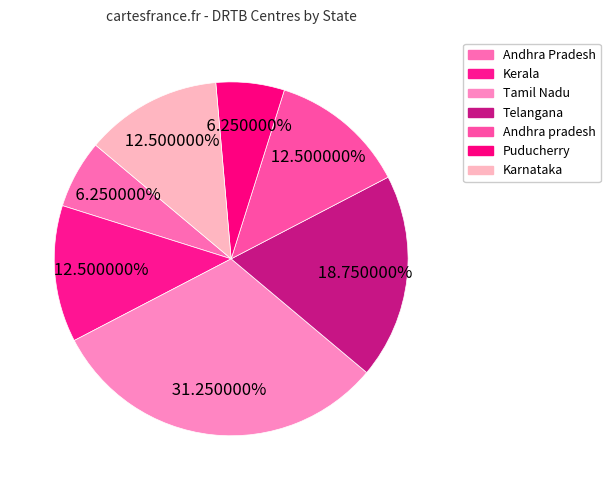

What is the total percentage of Puducherry and Kerala?

18.8%